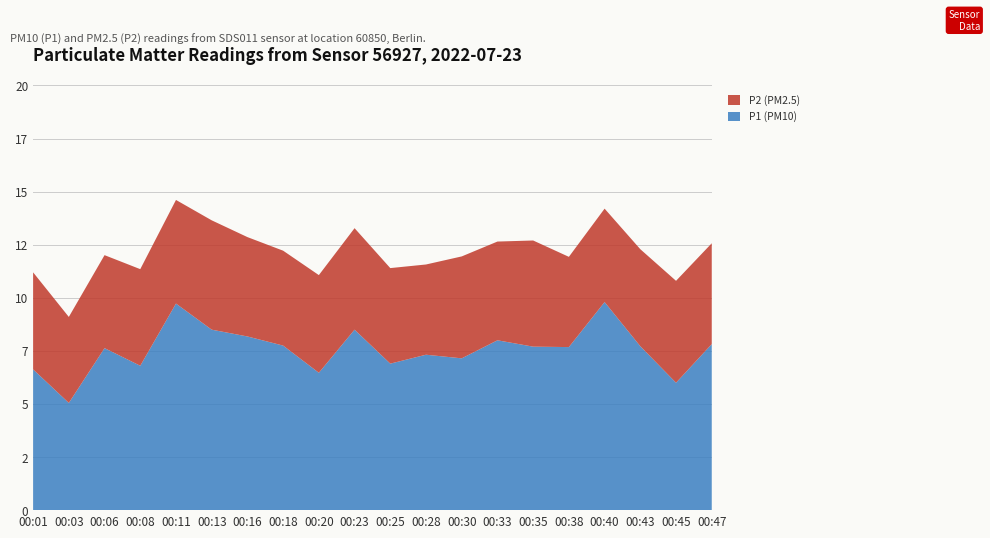

Reading left to right, transcribe all the data shown in this chart.

P1 (PM10): 00:01=6.6	00:03=5.0	00:06=7.6	00:08=6.8	00:11=9.7	00:13=8.5	00:16=8.2	00:18=7.8	00:20=6.5	00:23=8.5	00:25=6.9	00:28=7.3	00:30=7.2	00:33=8.0	00:35=7.7	00:38=7.7	00:40=9.8	00:43=7.7	00:45=6.0	00:47=7.8
P2 (PM2.5): 00:01=4.6	00:03=4.0	00:06=4.4	00:08=4.5	00:11=4.9	00:13=5.2	00:16=4.7	00:18=4.5	00:20=4.6	00:23=4.8	00:25=4.5	00:28=4.2	00:30=4.8	00:33=4.7	00:35=5.0	00:38=4.2	00:40=4.4	00:43=4.6	00:45=4.8	00:47=4.8